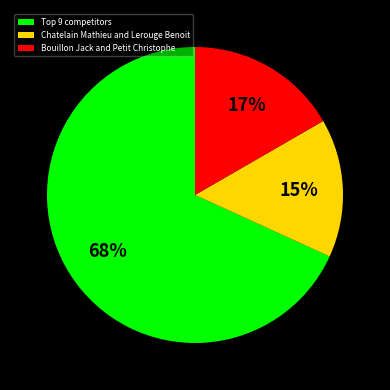

Does any single category account for the majority?

Yes